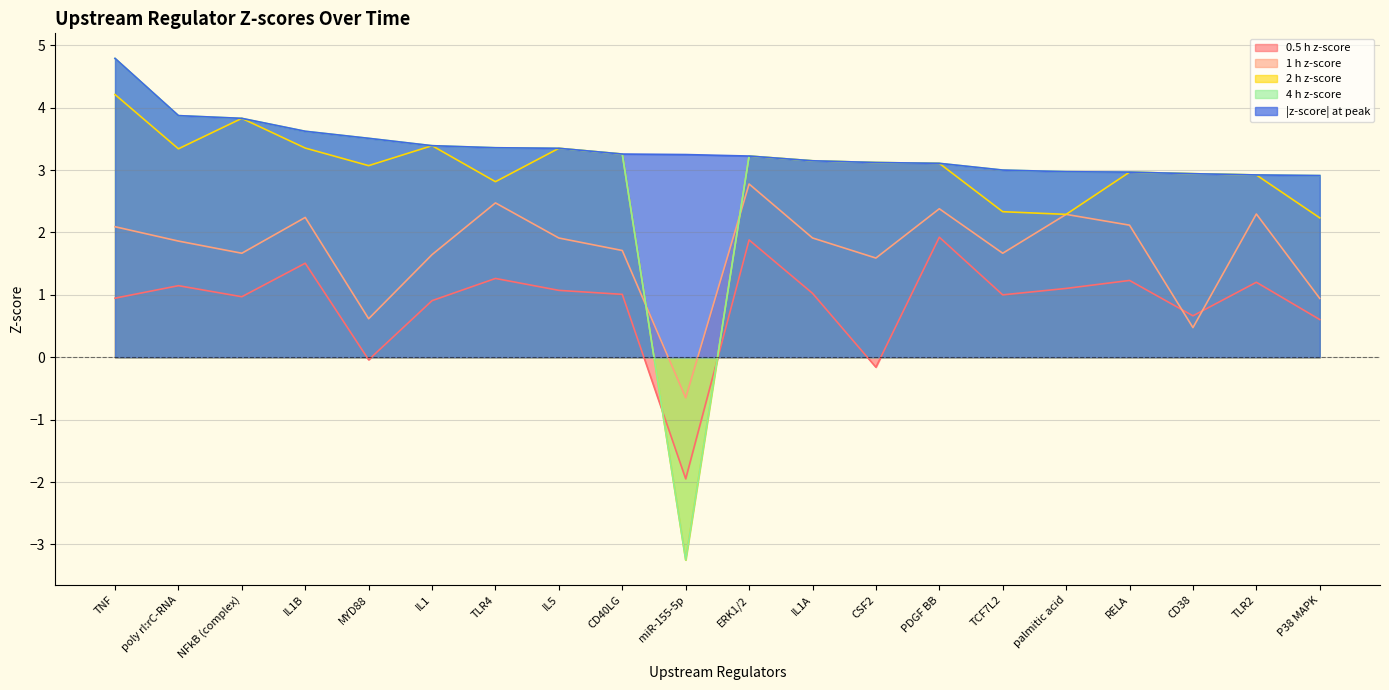

What is the value of the 4 h z-score point at the 12th from the left?

3.1